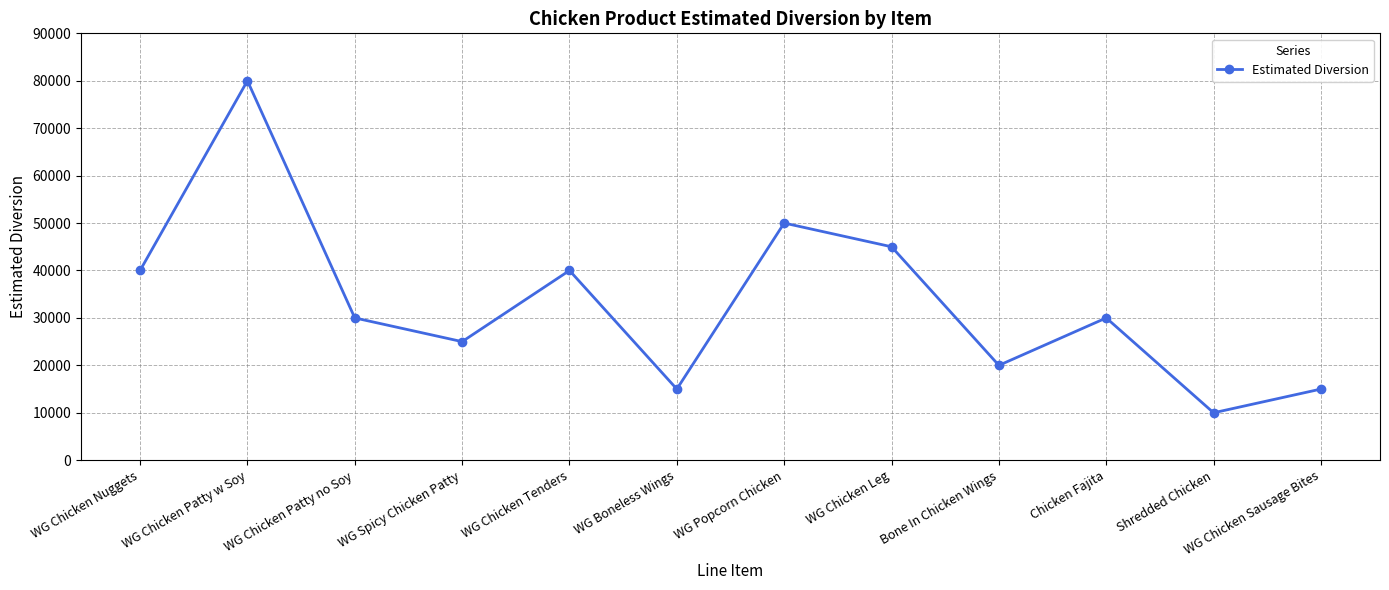

Where is the first local minimum?

WG Spicy Chicken Patty